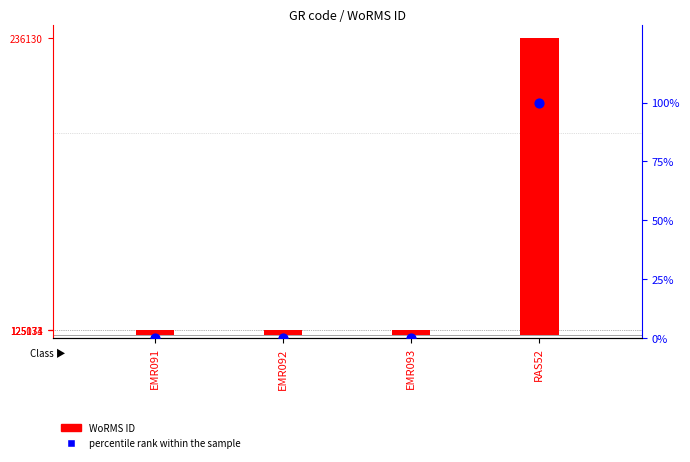

What is the total value across all series at EMR091?

2000.0